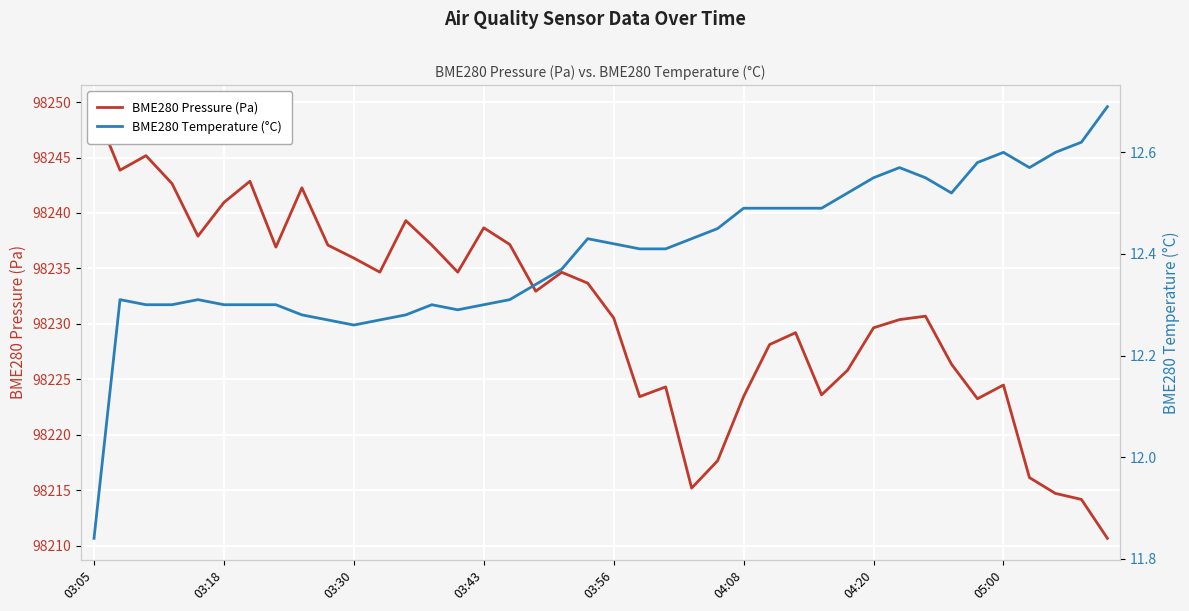

Reading left to right, transcribe all the data shown in this chart.

BME280 Pressure (Pa): 98249.6	98243.9	98245.2	98242.7	98237.9	98240.9	98242.9	98236.9	98242.3	98237.1	98235.9	98234.7	98239.3	98237.1	98234.7	98238.7	98237.2	98232.9	98234.6	98233.7	98230.5	98223.4	98224.3	98215.2	98217.6	98223.4	98228.1	98229.2	98223.6	98225.8	98229.6	98230.4	98230.7	98226.4	98223.2	98224.5	98216.1	98214.7	98214.2	98210.6
BME280 Temperature (°C): 11.8	12.3	12.3	12.3	12.3	12.3	12.3	12.3	12.3	12.3	12.3	12.3	12.3	12.3	12.3	12.3	12.3	12.3	12.4	12.4	12.4	12.4	12.4	12.4	12.4	12.5	12.5	12.5	12.5	12.5	12.6	12.6	12.6	12.5	12.6	12.6	12.6	12.6	12.6	12.7